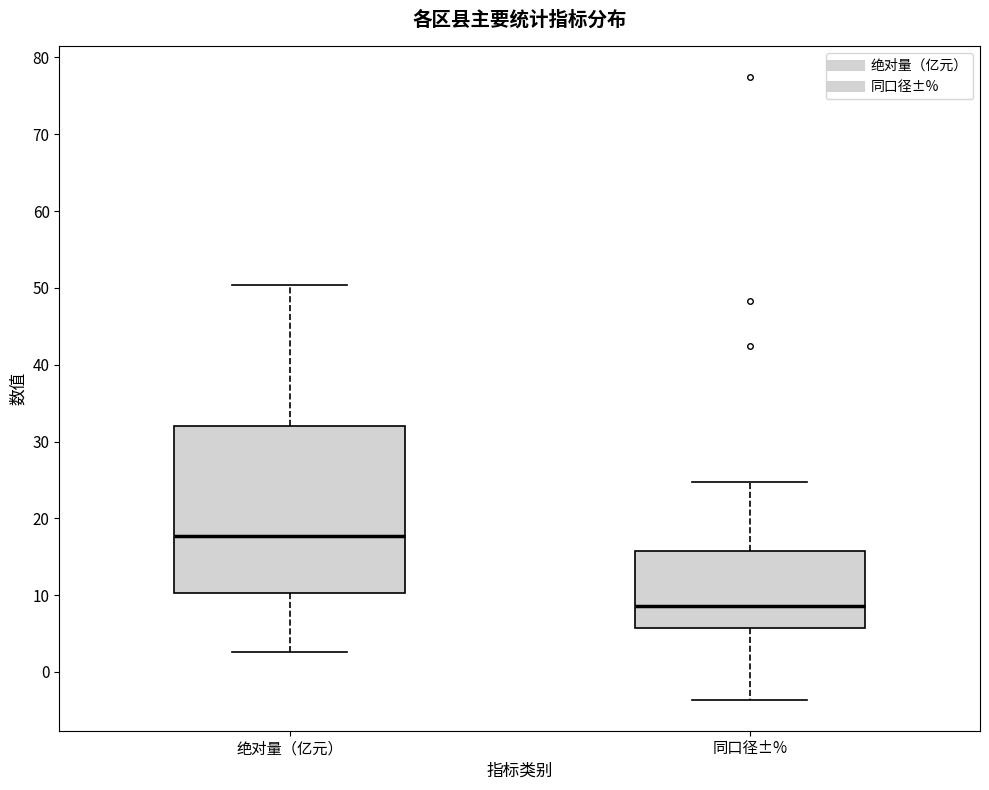

Comparing the boxes themselves (not the whiskers), which one is the tallest?

绝对量（亿元）